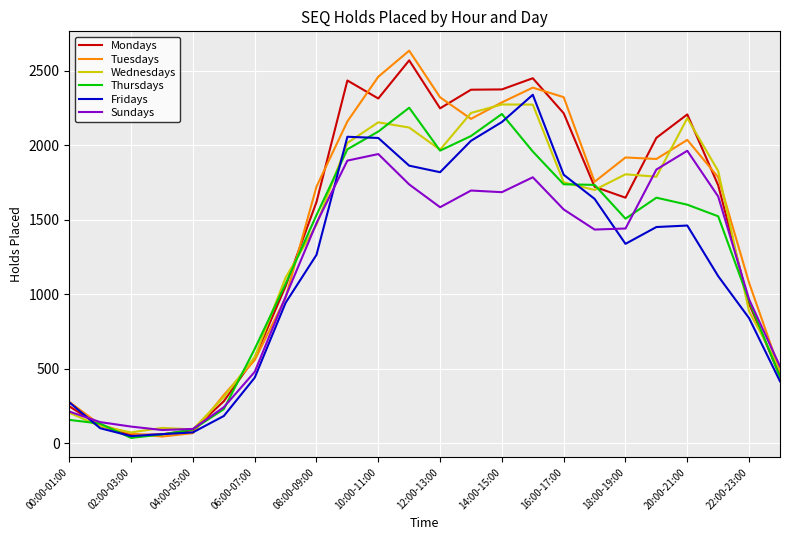

Which series has the widest spread of values?

Tuesdays